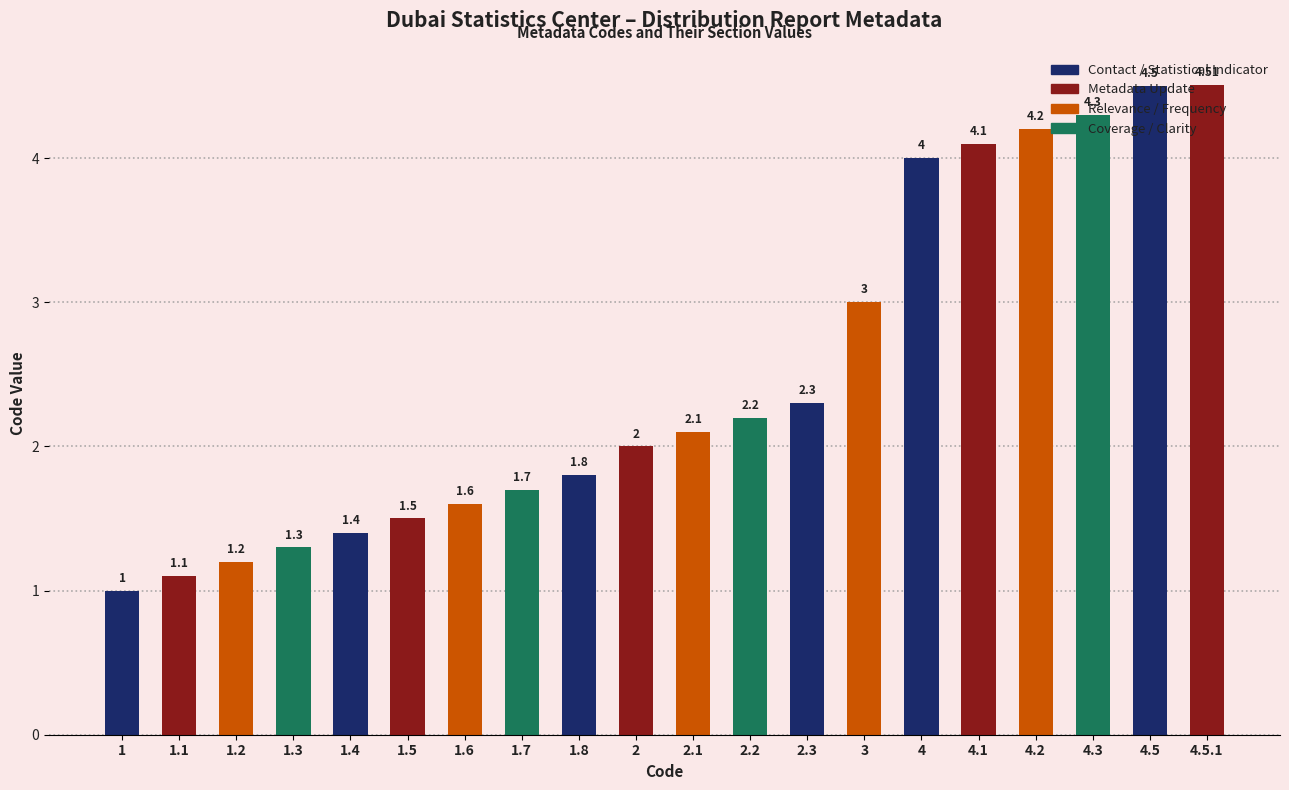

Rank the categories by value from highest to lowest.

4.5.1, 4.5, 4.3, 4.2, 4.1, 4, 3, 2.3, 2.2, 2.1, 2, 1.8, 1.7, 1.6, 1.5, 1.4, 1.3, 1.2, 1.1, 1